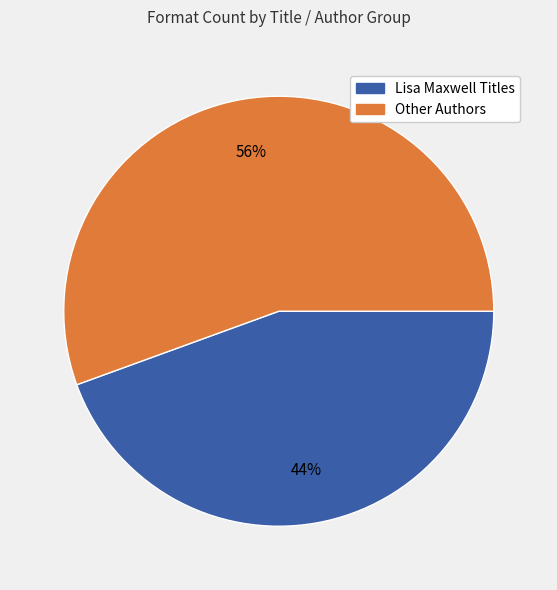

Does any single category account for the majority?

Yes